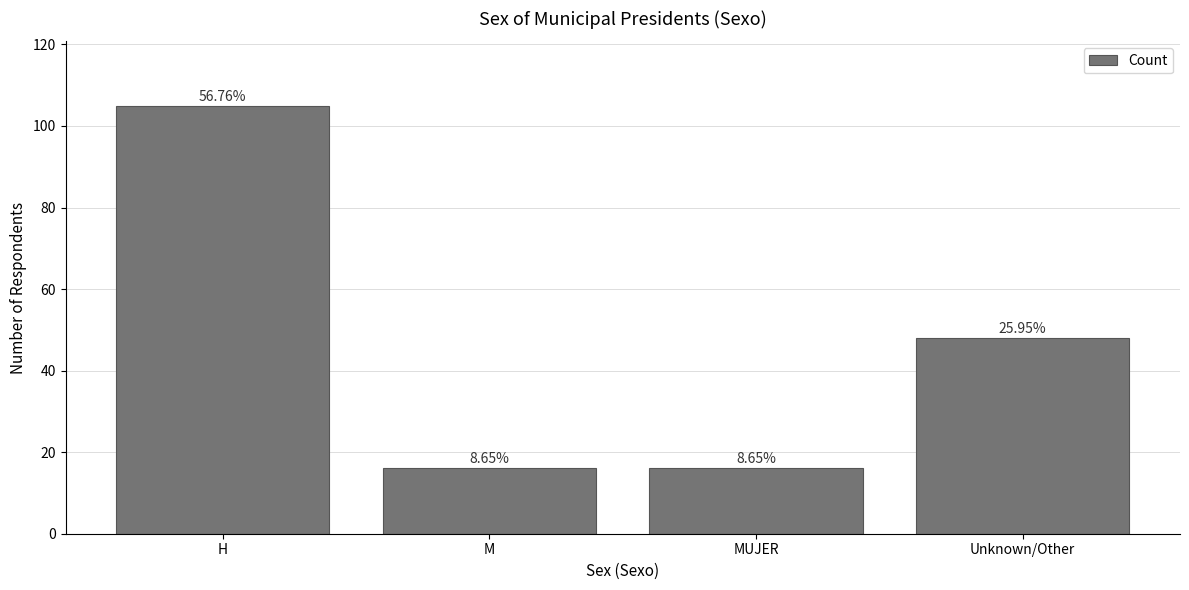

Reading right to left, transcribe all the data shown in this chart.

Unknown/Other=48	MUJER=16	M=16	H=105